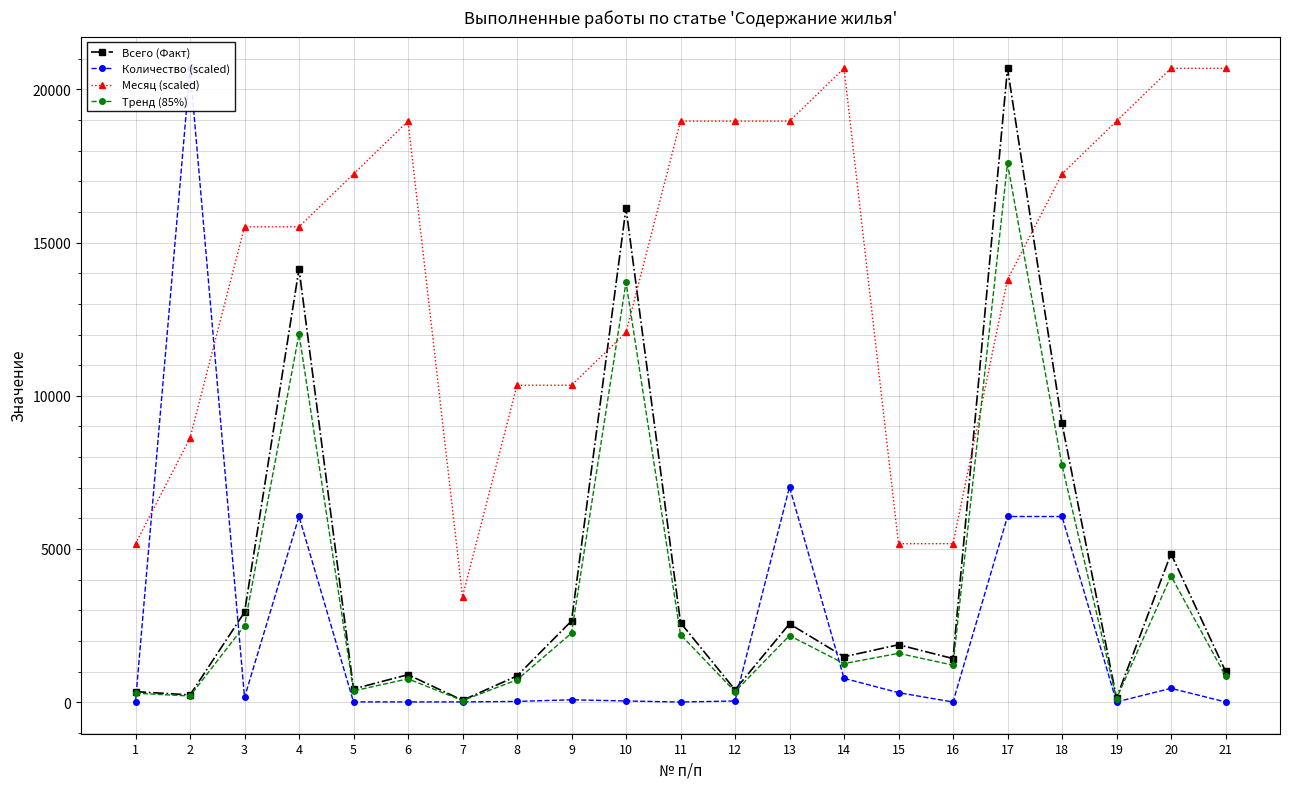

Reading left to right, list all the values displayed in this chart.

Всего (Факт): 343.3	235.7	2934.3	14143.1	432.2	896.2	60.5	856.0	2650.0	16127.0	2593.0	405.0	2556.0	1482.0	1874.0	1422.0	20689.0	9096.0	135.0	4845.0	1008.0
Количество (scaled): 15.5	20689.0	155.4	6059.9	7.8	7.8	7.8	23.3	77.7	38.8	3.9	38.8	7024.0	776.9	310.8	3.9	6059.9	6059.9	7.8	450.6	7.8
Месяц (scaled): 5172.2	8620.4	15516.8	15516.8	17240.8	18964.9	3448.2	10344.5	10344.5	12068.6	18964.9	18964.9	18964.9	20689.0	5172.2	5172.2	13792.7	17240.8	18964.9	20689.0	20689.0
Тренд (85%): 291.8	200.3	2494.2	12021.6	367.4	761.8	51.5	727.6	2252.5	13707.9	2204.0	344.2	2172.6	1259.7	1592.9	1208.7	17585.6	7731.6	114.8	4118.2	856.8